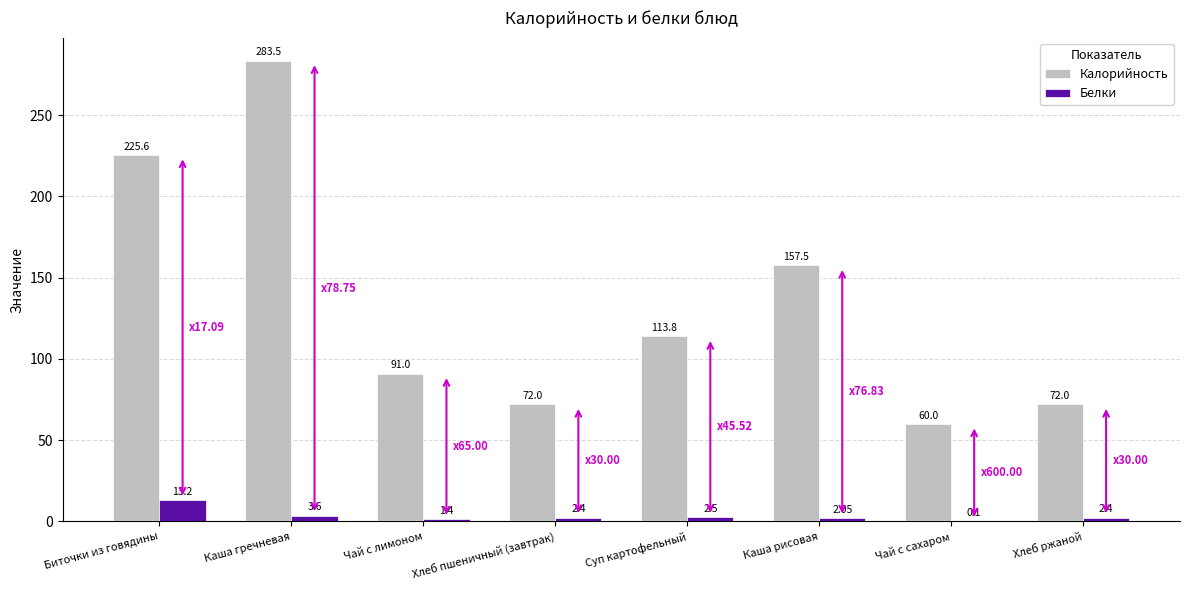

What is the total value across all series at Каша гречневая?

287.1